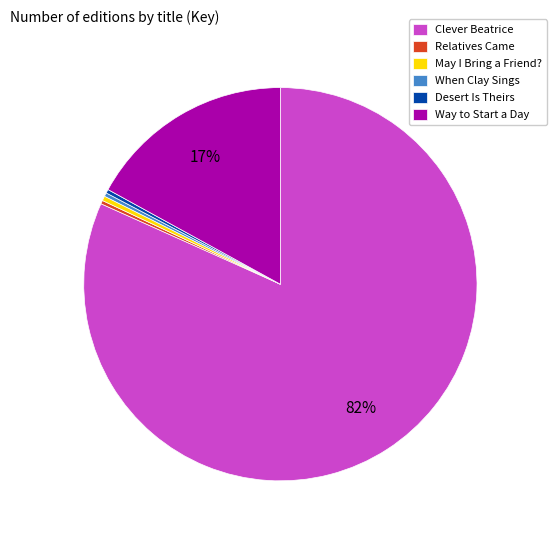

Count the number of slices in the pie.

6